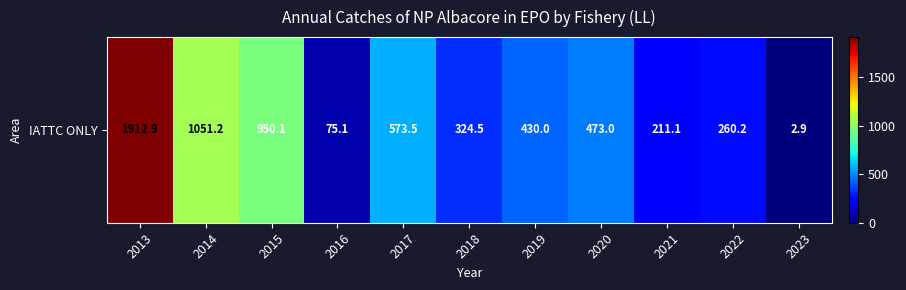

Rank the categories by value from highest to lowest.

2013, 2014, 2015, 2017, 2020, 2019, 2018, 2022, 2021, 2016, 2023